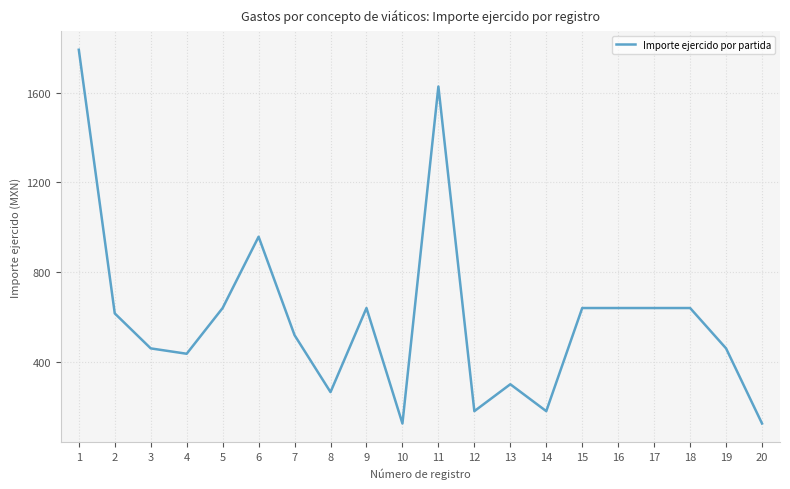

True or false: the data shows 265.0 at 8.

True